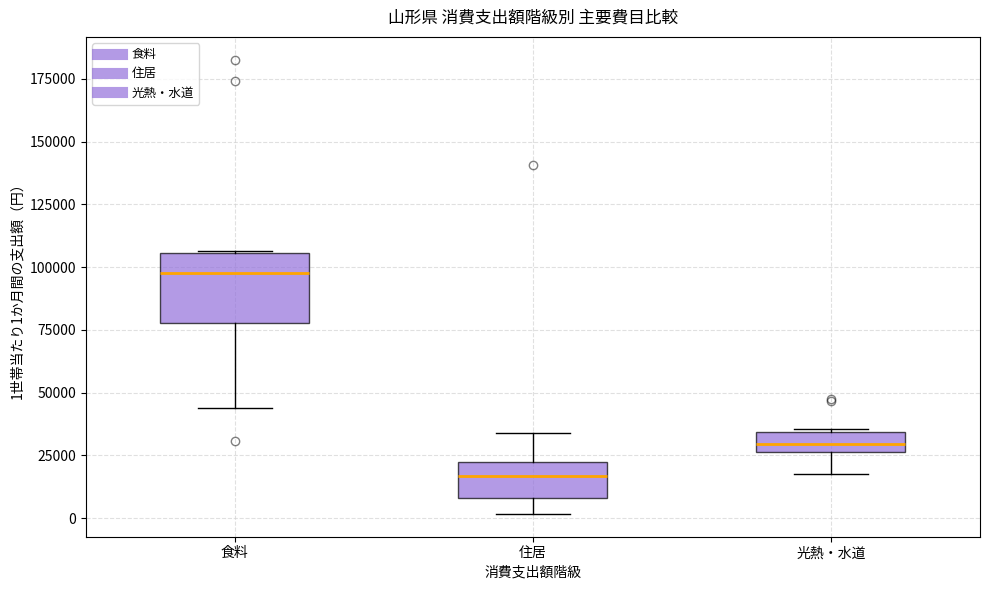

Where is the upper edge of the box for 住居 on the y-axis? The values are not printed on the chart, so give them approximately, as read against the axis.

20000